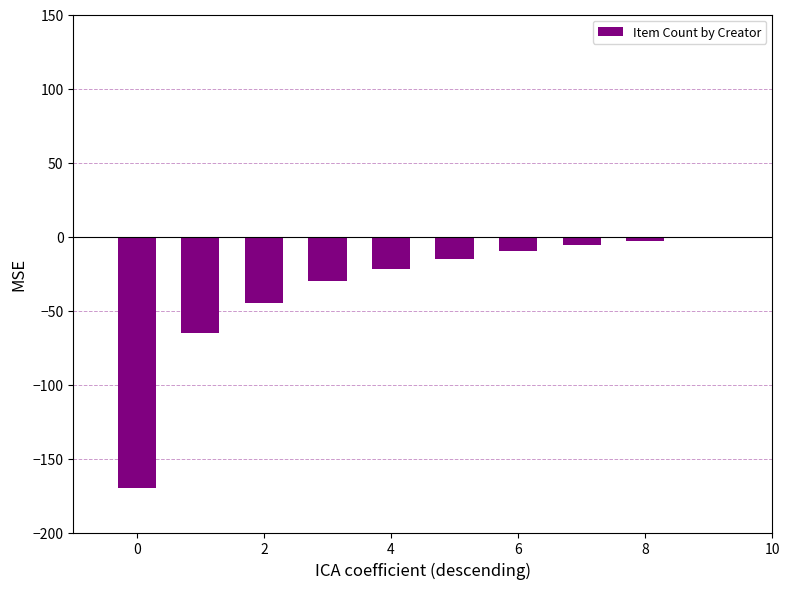

What is the sum of all values?

-367